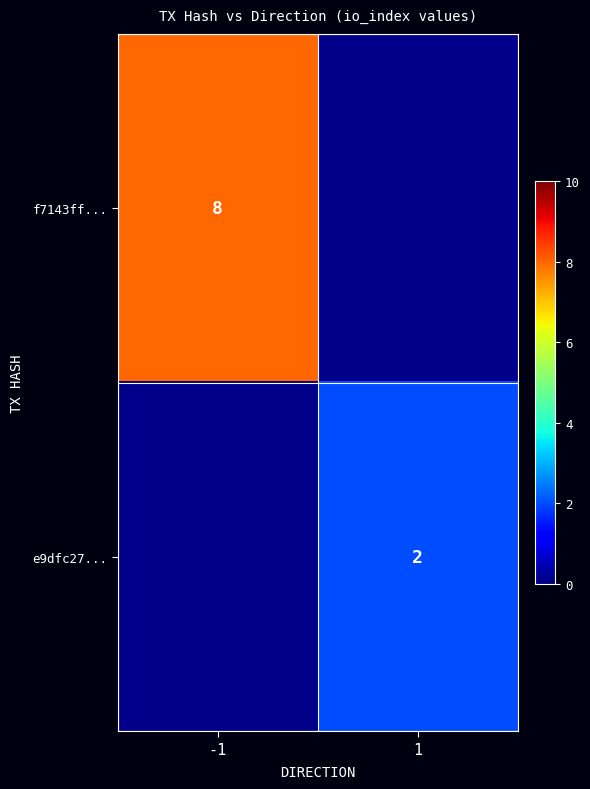

True or false: f7143ff... has a value of 14.3 at -1.

False